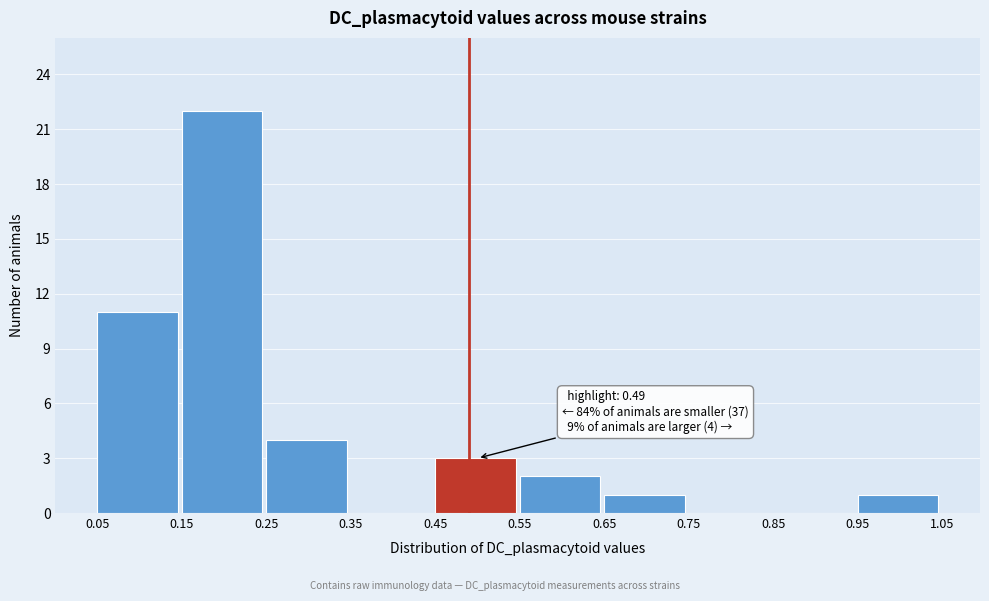

Over which range of the x-axis is the bar tallest?

0.15 to 0.25